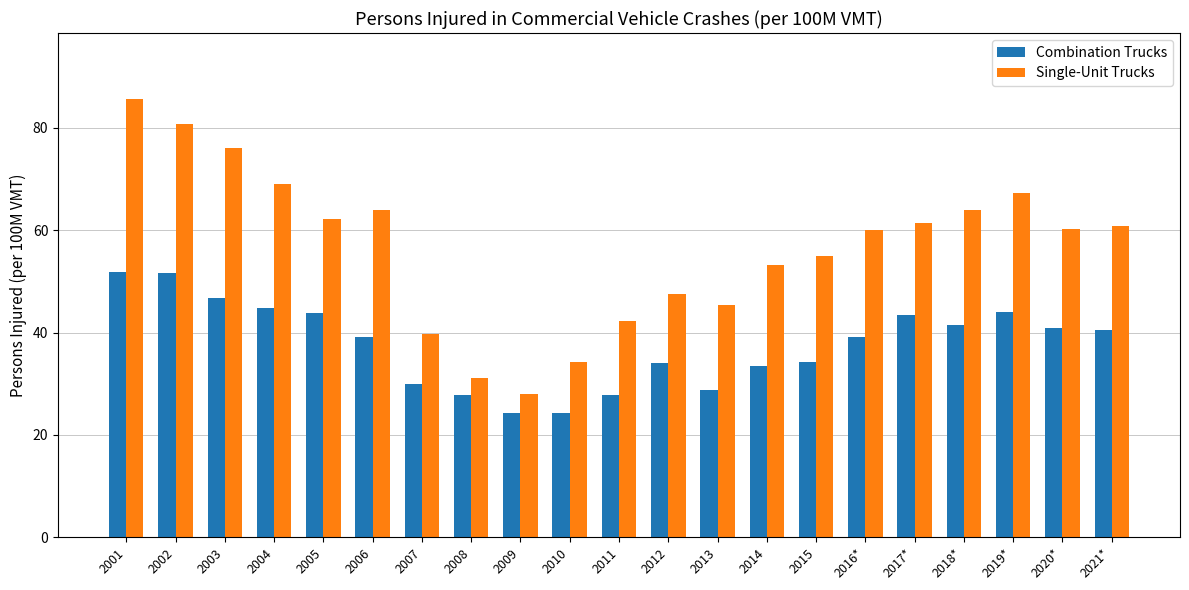

How many series are shown in this chart?

2